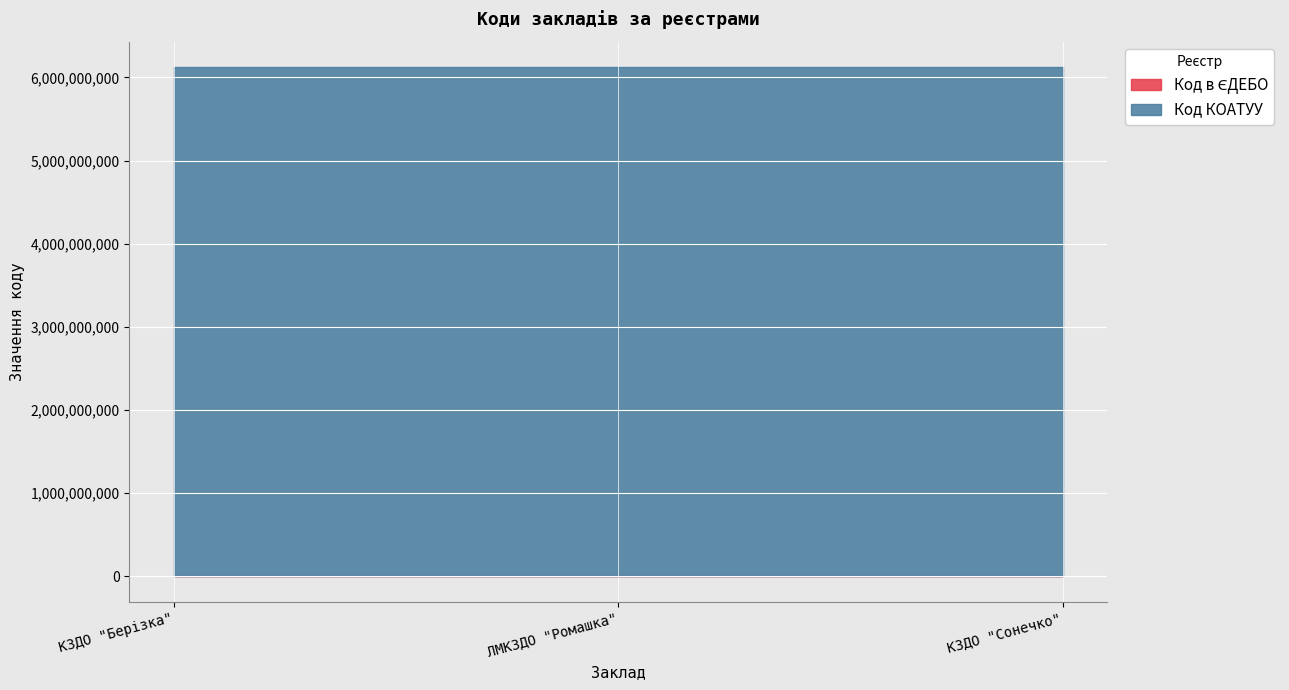

How many lines are shown in the chart?

2